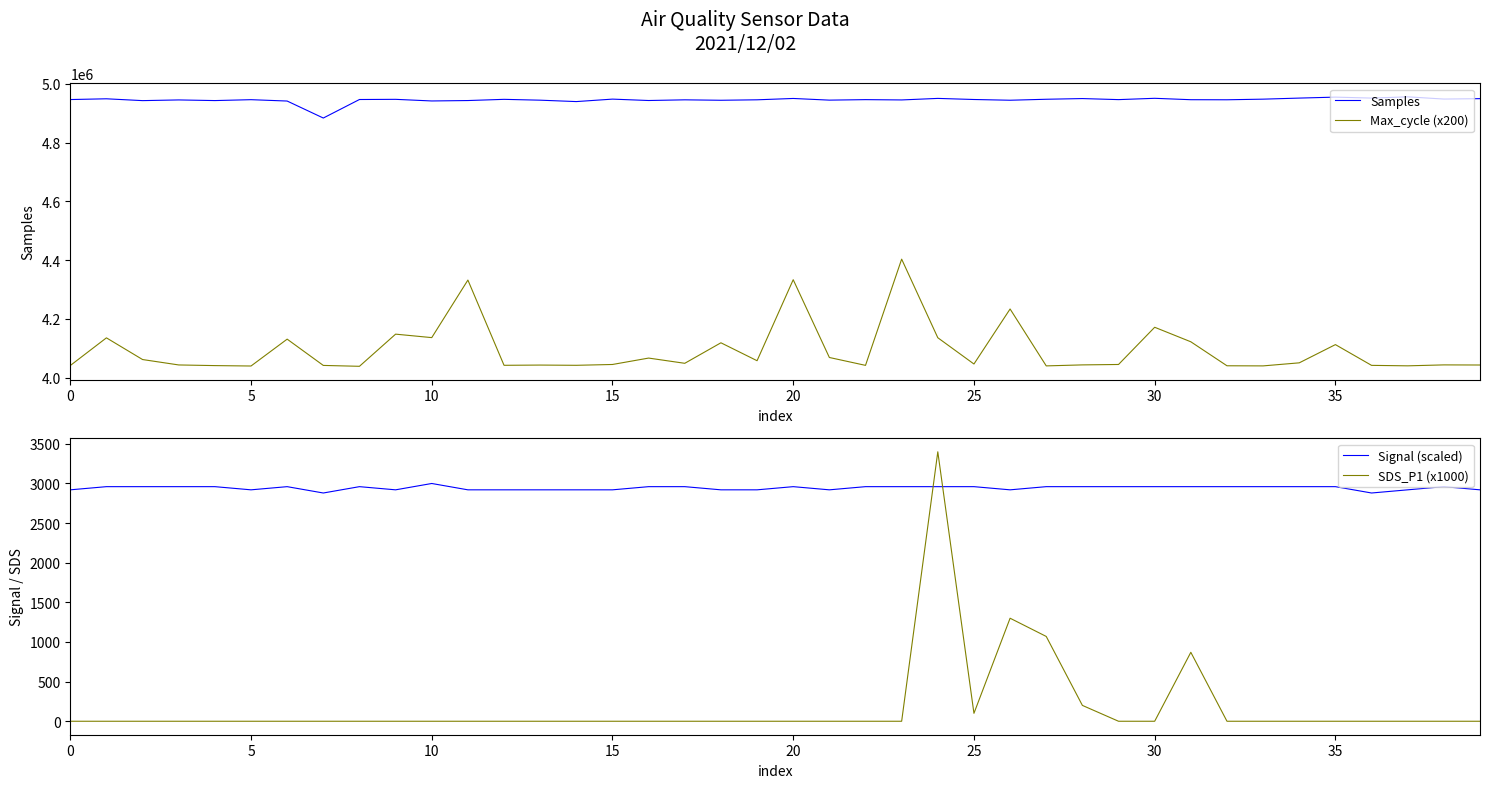

List the series in order of their peak value, highest first.

Samples, Max_cycle (x200), SDS_P1 (x1000), Signal (scaled)